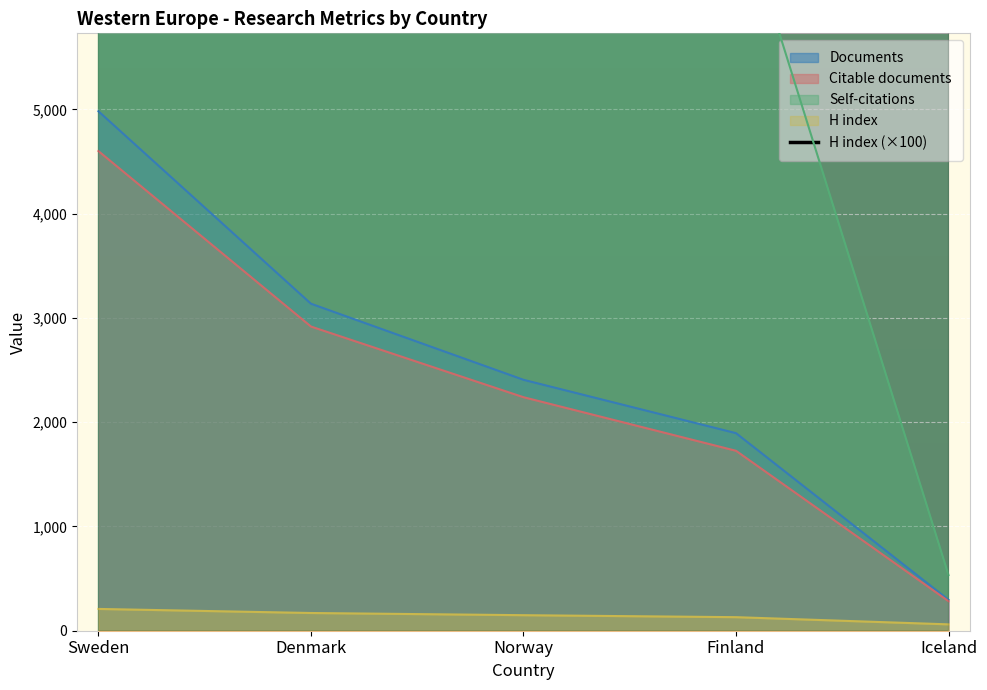

Between Denmark and Iceland, which is larger?

Denmark